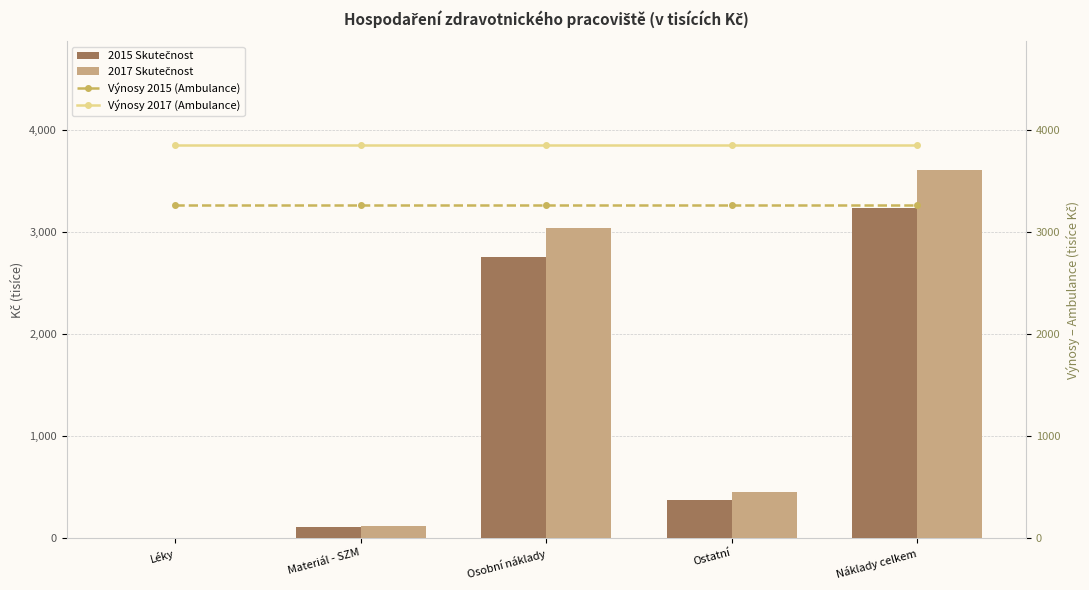

At which category is the sum across all series the highest?

Náklady celkem